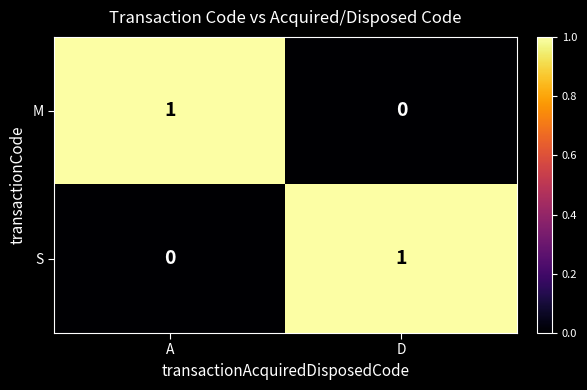

Which category has the lowest value in the S series?

A